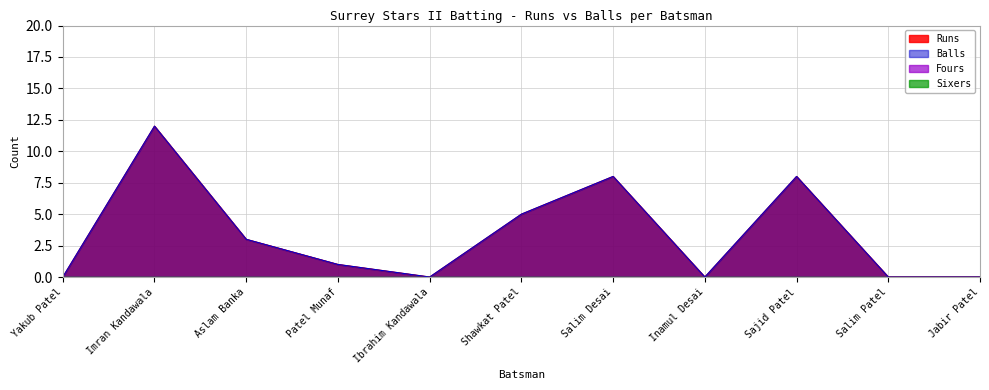

At which category is the sum across all series the highest?

Imran Kandawala